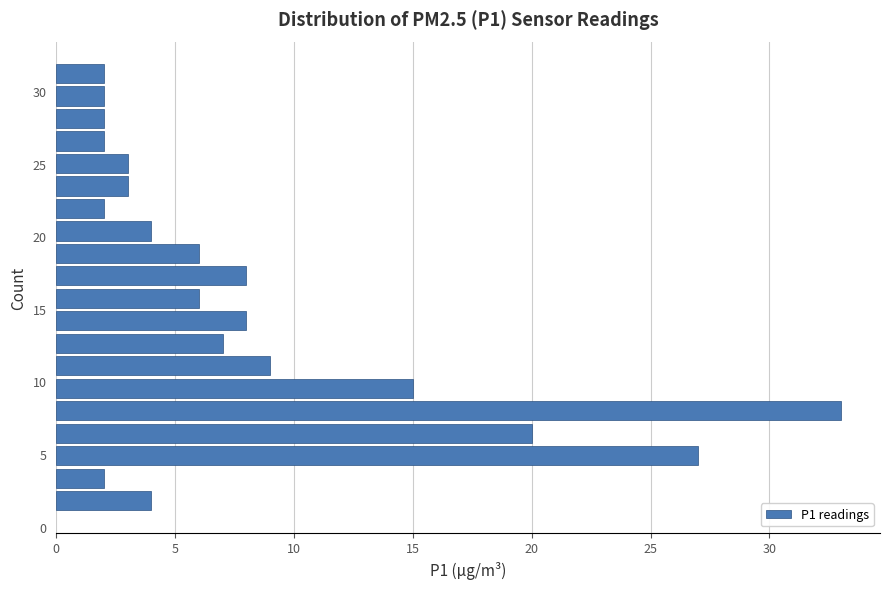

Around what value on the y-axis is the longest bar? Give the approximate position of its centre, as read against the axis.

8.0